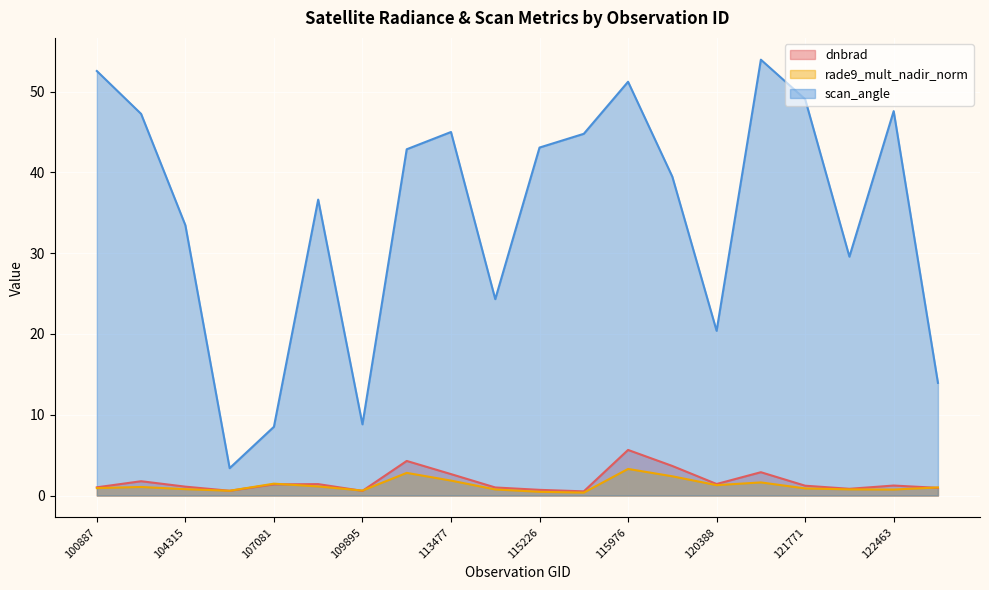

Which has a higher value, 121771 or 102751?

102751